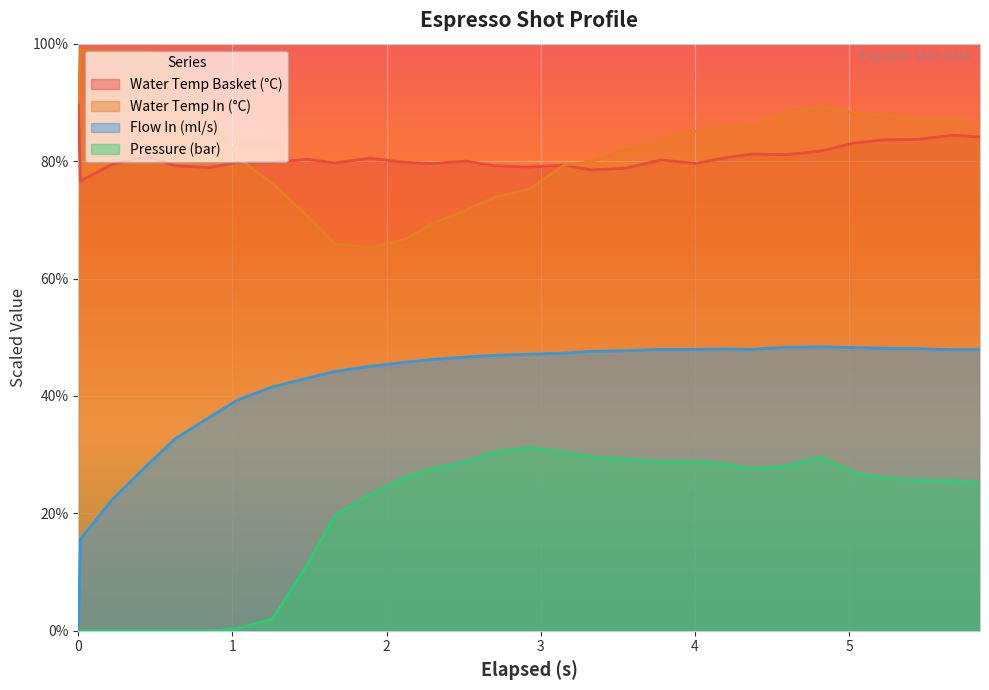

Reading left to right, extract all data points from this chart.

water_temperature_basket: 0.0=90.0	0.014=76.6	0.224=79.5	0.449=80.8	0.629=79.2	0.854=78.9	1.033=79.8	1.259=79.8	1.484=80.3	1.665=79.7	1.893=80.5	2.114=79.8	2.294=79.6	2.519=80.0	2.699=79.2	2.924=79.0	3.15=79.3	3.329=78.5	3.554=78.8	3.779=80.2	4.006=79.6	4.185=80.5	4.365=81.2	4.594=81.1	4.814=81.7	5.039=83.1	5.219=83.6	5.445=83.7	5.671=84.4	5.849=84.1
water_temperature_in: 0.0=90.0	0.014=98.9	0.224=98.6	0.449=98.6	0.629=96.8	0.854=88.2	1.033=80.6	1.259=76.2	1.484=70.7	1.665=65.9	1.893=65.3	2.114=66.6	2.294=69.3	2.519=71.7	2.699=73.8	2.924=75.2	3.15=79.3	3.329=79.9	3.554=82.0	3.779=83.4	4.006=85.1	4.185=85.7	4.365=86.1	4.594=88.2	4.814=89.2	5.039=88.2	5.219=87.8	5.445=87.1	5.671=87.1	5.849=85.4
flow_in: 0.0=0.0	0.014=15.6	0.224=22.4	0.449=28.3	0.629=32.7	0.854=36.4	1.033=39.3	1.259=41.5	1.484=43.0	1.665=44.2	1.893=45.1	2.114=45.7	2.294=46.2	2.519=46.6	2.699=46.9	2.924=47.1	3.15=47.3	3.329=47.6	3.554=47.7	3.779=47.9	4.006=47.9	4.185=48.0	4.365=47.9	4.594=48.3	4.814=48.4	5.039=48.2	5.219=48.1	5.445=48.1	5.671=47.9	5.849=47.9
pressure: 0.0=0.0	0.014=0.0	0.224=0.0	0.449=0.0	0.629=0.0	0.854=0.0	1.033=0.4	1.259=2.0	1.484=11.2	1.665=19.6	1.893=23.2	2.114=26.0	2.294=27.6	2.519=28.8	2.699=30.4	2.924=31.2	3.15=30.4	3.329=29.6	3.554=29.2	3.779=28.8	4.006=28.8	4.185=28.4	4.365=27.6	4.594=28.0	4.814=29.6	5.039=26.8	5.219=26.0	5.445=25.6	5.671=25.6	5.849=25.2